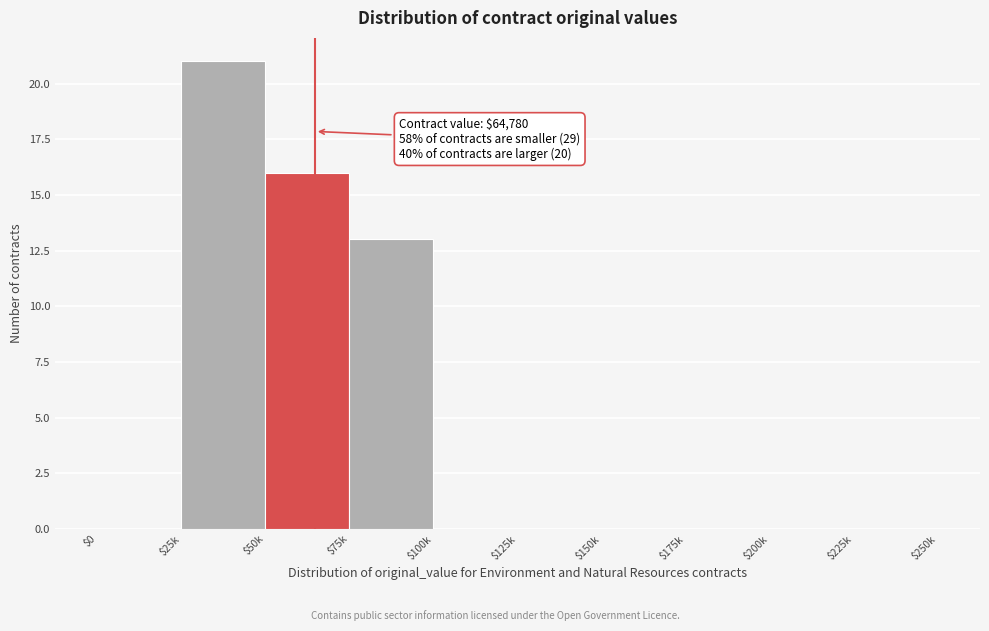

What is the sum of all values?

50